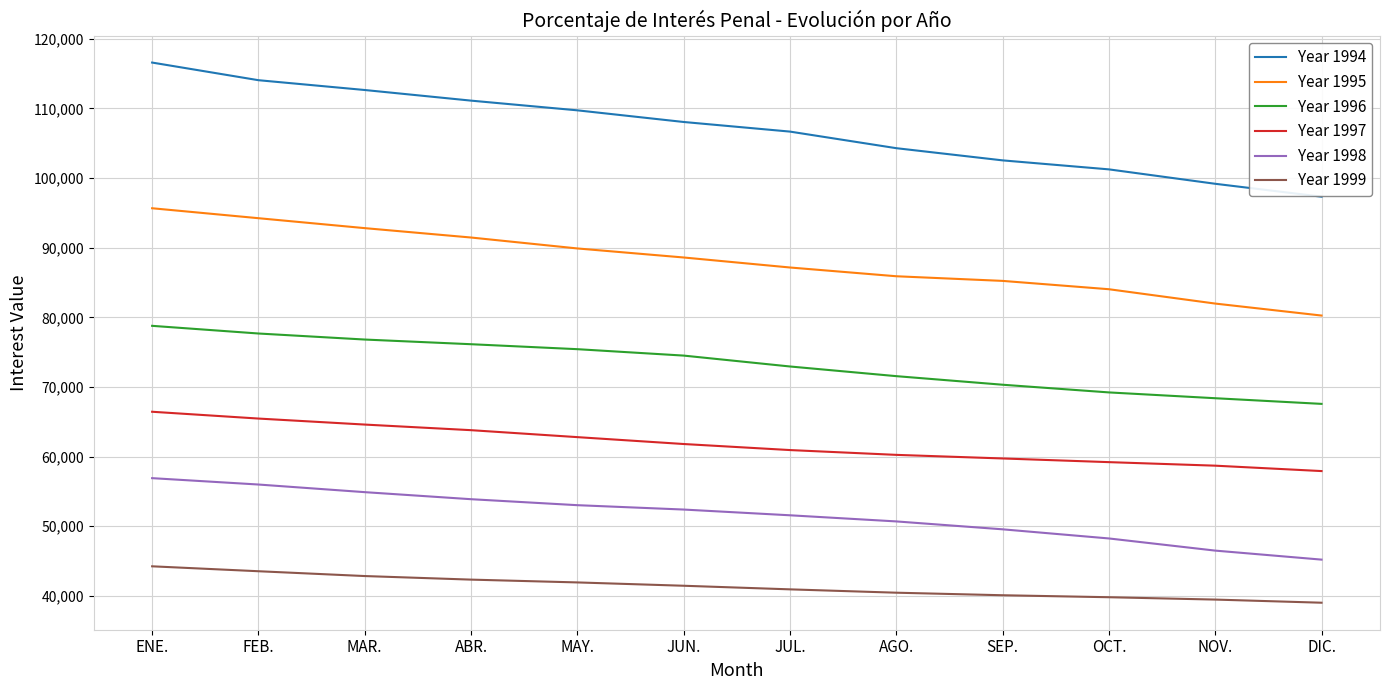

Which series has the largest range (max minus min)?

Year 1994